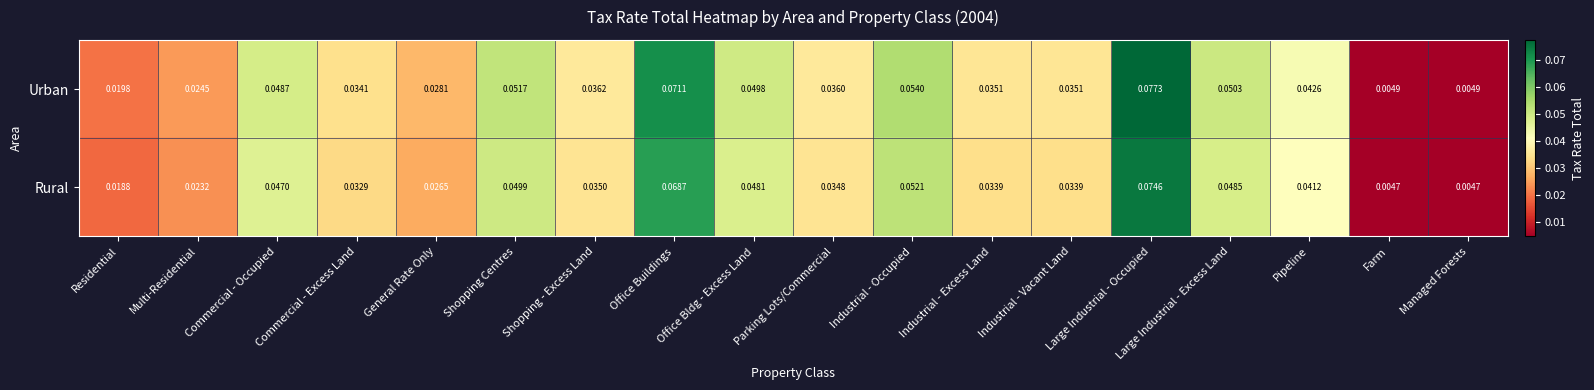

At Office Buildings, list the series in order from largest to smallest.

Urban, Rural